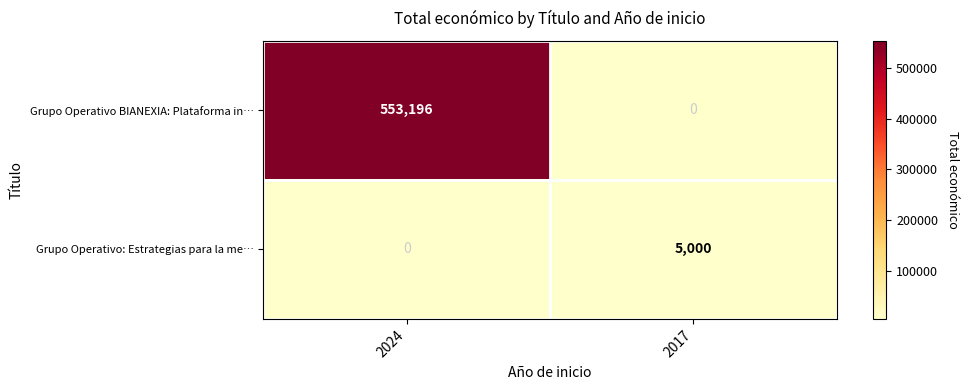

The Grupo Operativo: Estrategias para la me… series shows 8373 at 2017. True or false?

False